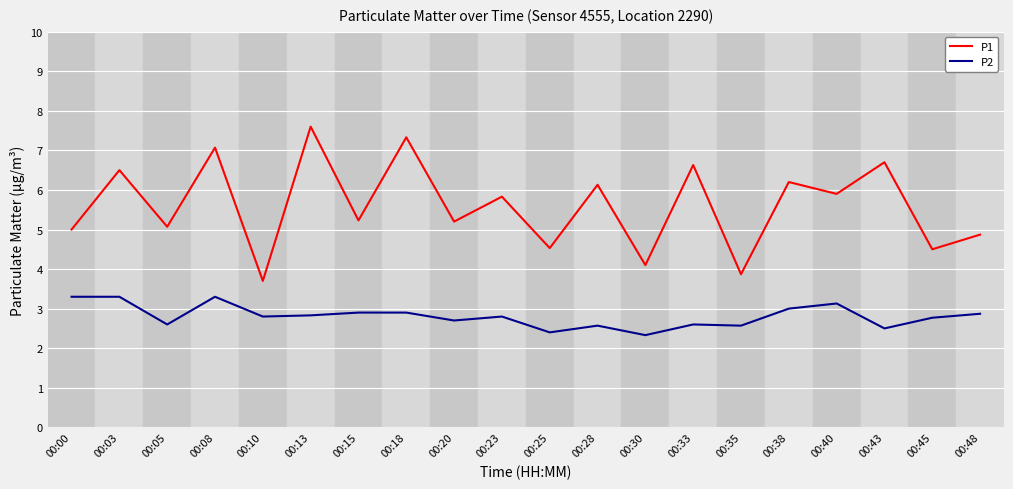

List the series in order of their overall mean, lowest first.

P2, P1